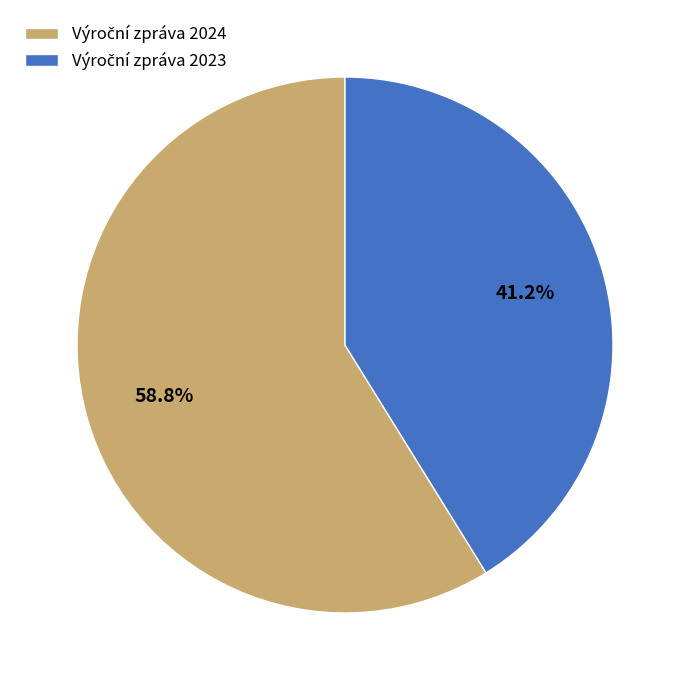

Is there any slice that represents more than half of the pie?

Yes